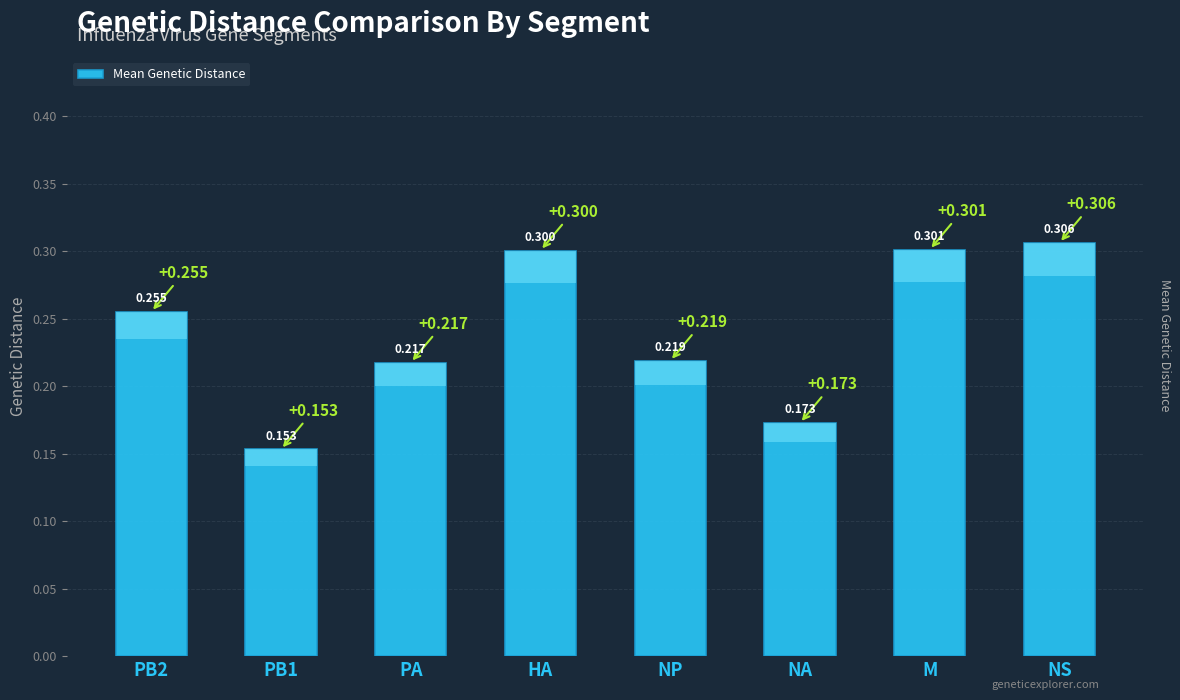

Reading left to right, transcribe all the data shown in this chart.

PB2=0.3	PB1=0.2	PA=0.2	HA=0.3	NP=0.2	NA=0.2	M=0.3	NS=0.3